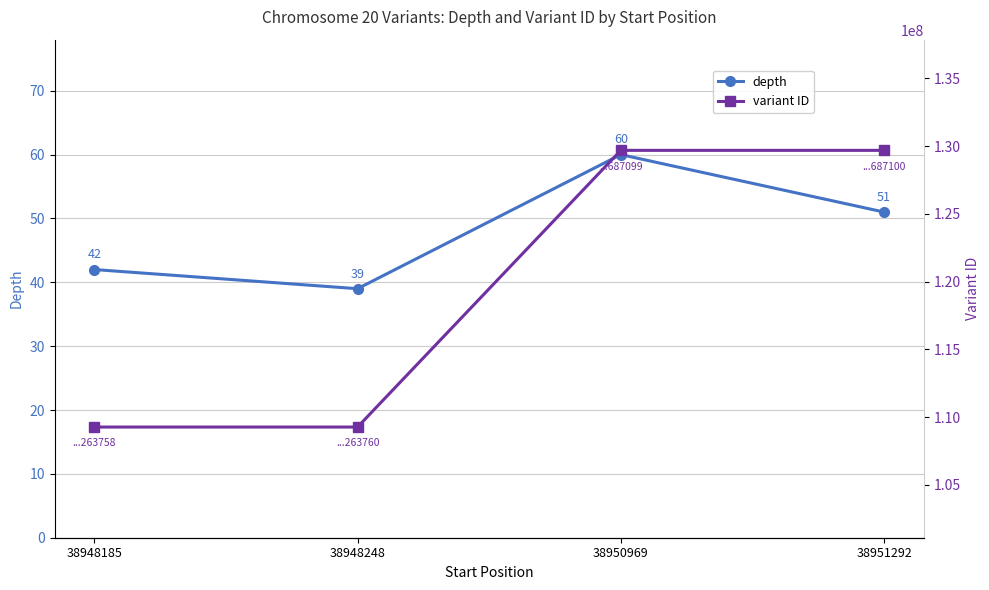

What is the value of the variant ID point at the 3rd from the left?

129687099